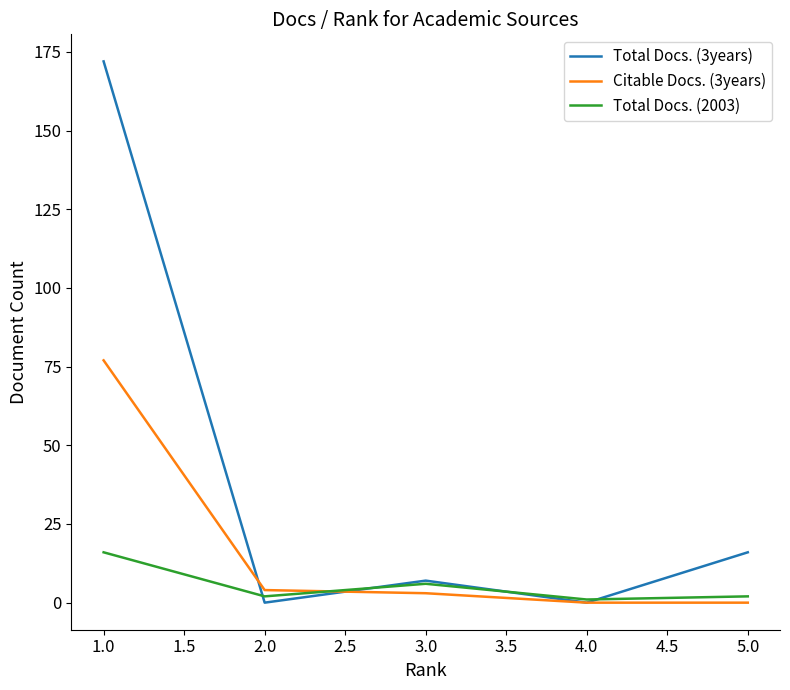

Which series has the widest spread of values?

Total Docs. (3years)